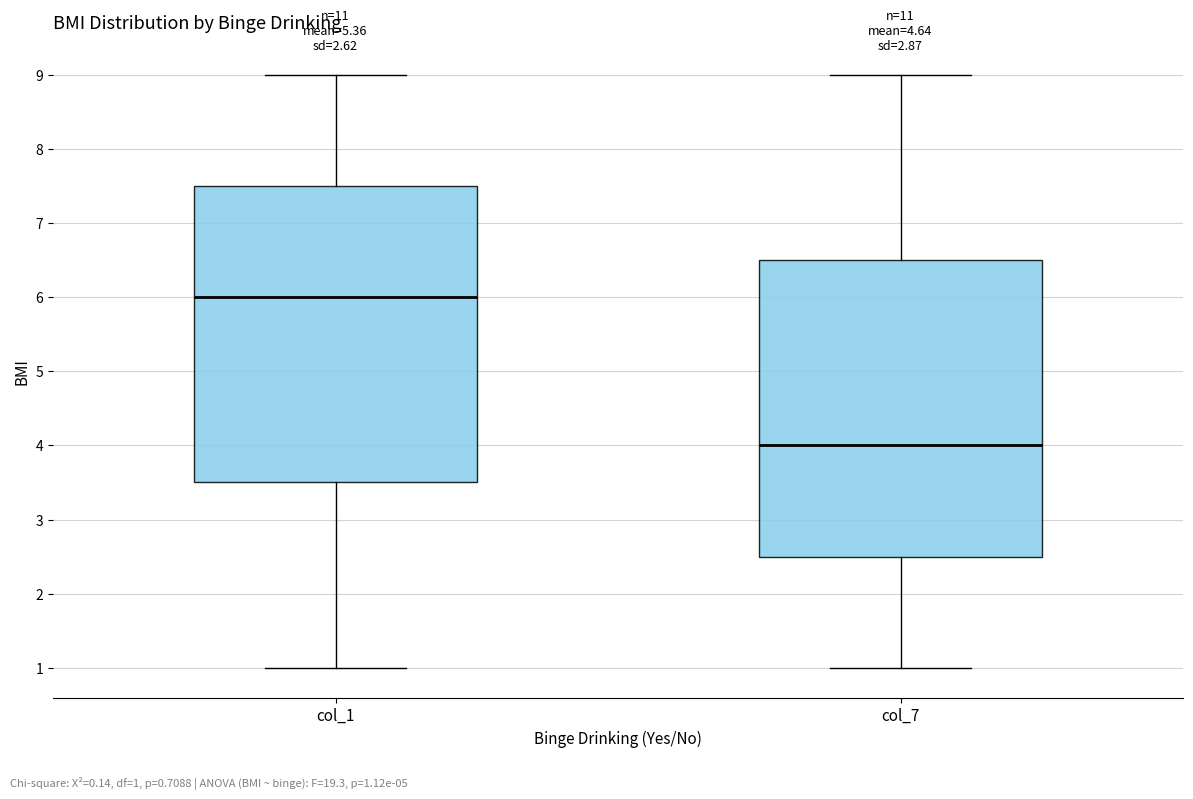

Which box has the lowest median line?

col_7